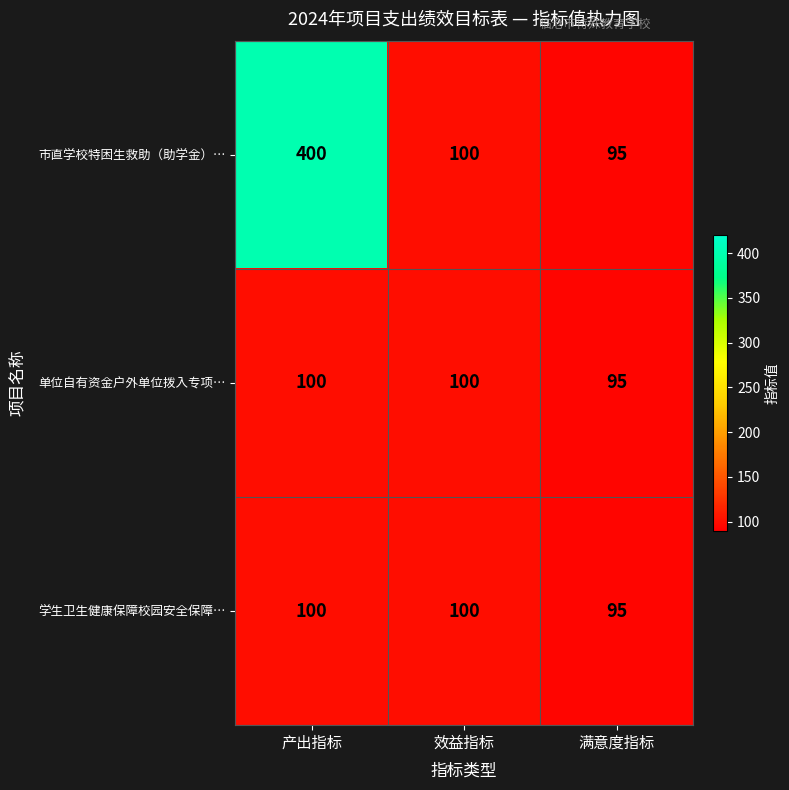

Reading right to left, list all the values displayed in this chart.

市直学校特困生救助（助学金）…: 95	100	400
单位自有资金户外单位拨入专项…: 95	100	100
学生卫生健康保障校园安全保障…: 95	100	100